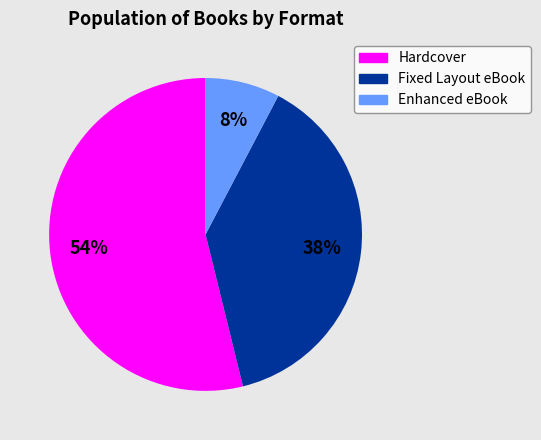

The Enhanced eBook slice represents 8% of the pie. True or false?

True